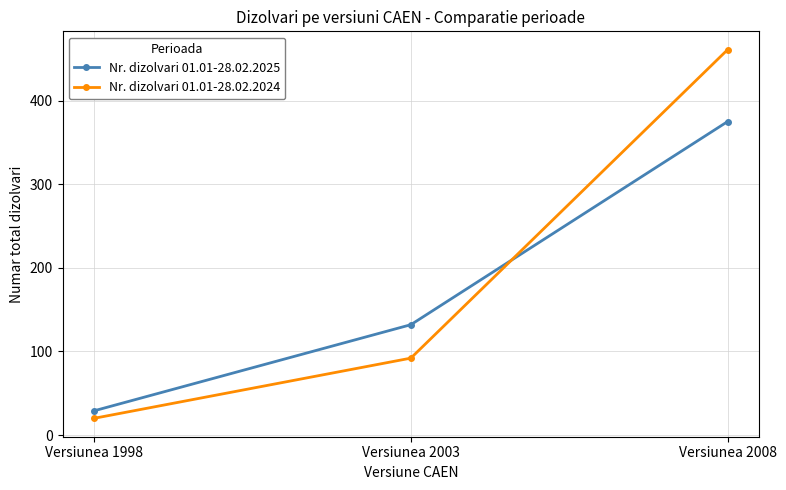

At which category does the chart reach its peak across all series?

Versiunea 2008